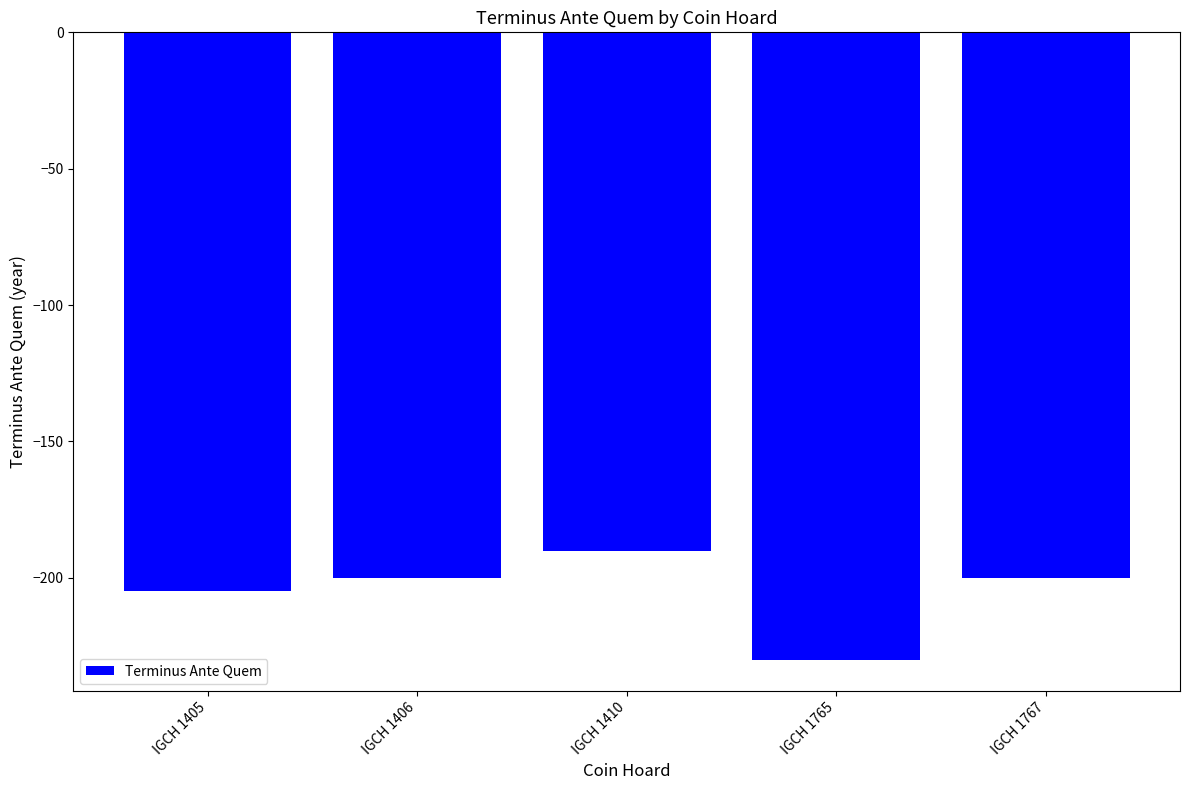

Count the number of data series in this chart.

1